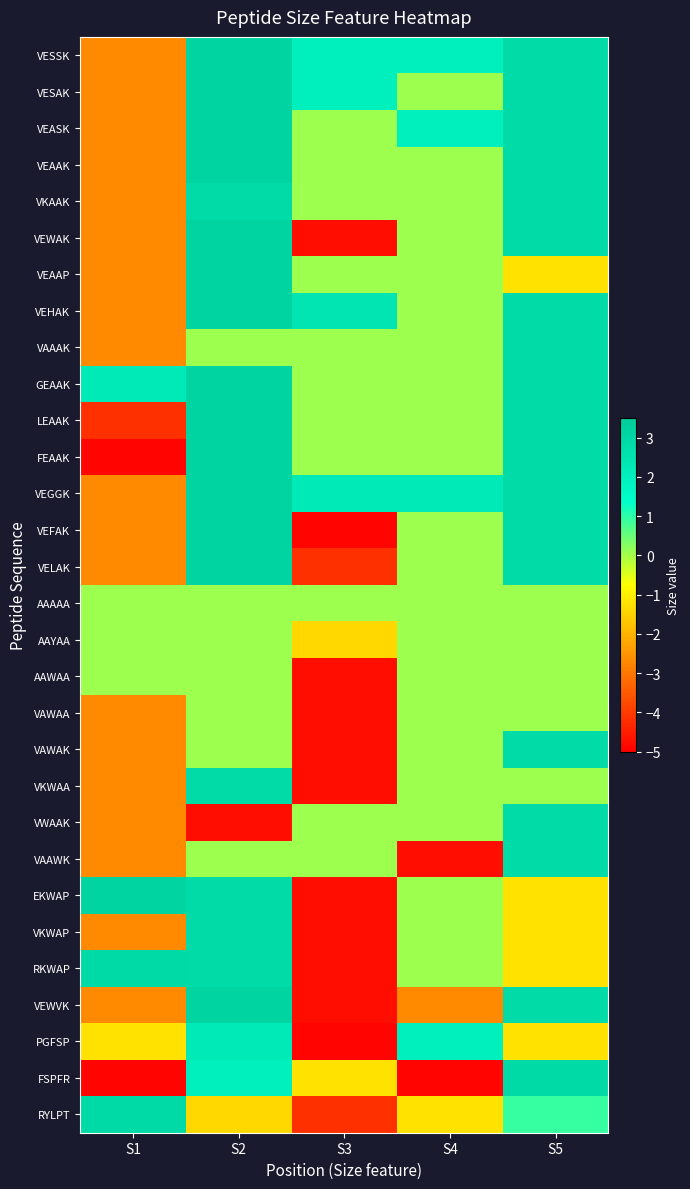

Rank the series at S2 from highest to lowest value.

VESSK, VESAK, VEASK, VEAAK, VEWAK, VEAAP, VEHAK, GEAAK, LEAAK, FEAAK, VEGGK, VEFAK, VELAK, VEWVK, VKAAK, VKWAA, EKWAP, VKWAP, RKWAP, PGFSP, FSPFR, VAAAK, AAAAA, AAYAA, AAWAA, VAWAA, VAWAK, VAAWK, RYLPT, VWAAK